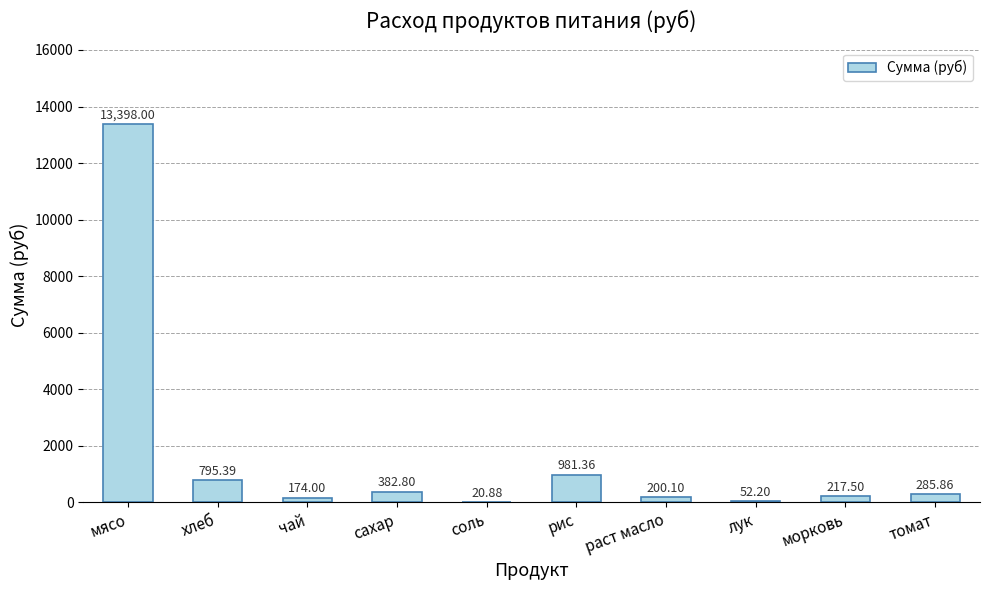

Which category has the highest value across all series?

мясо